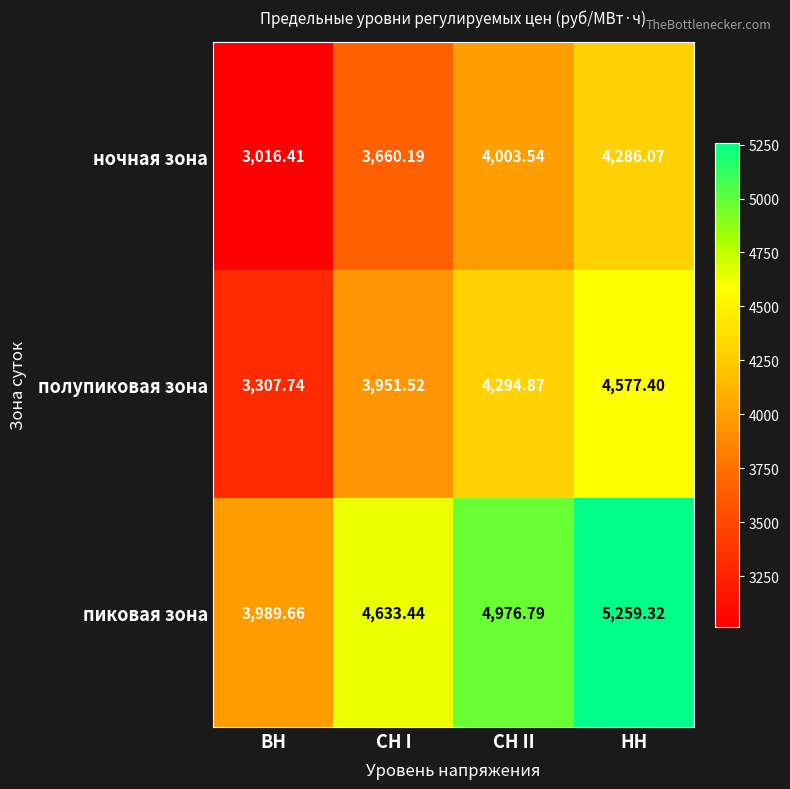

Is the value of ночная зона at НН greater than the value of пиковая зона at СН I?

No